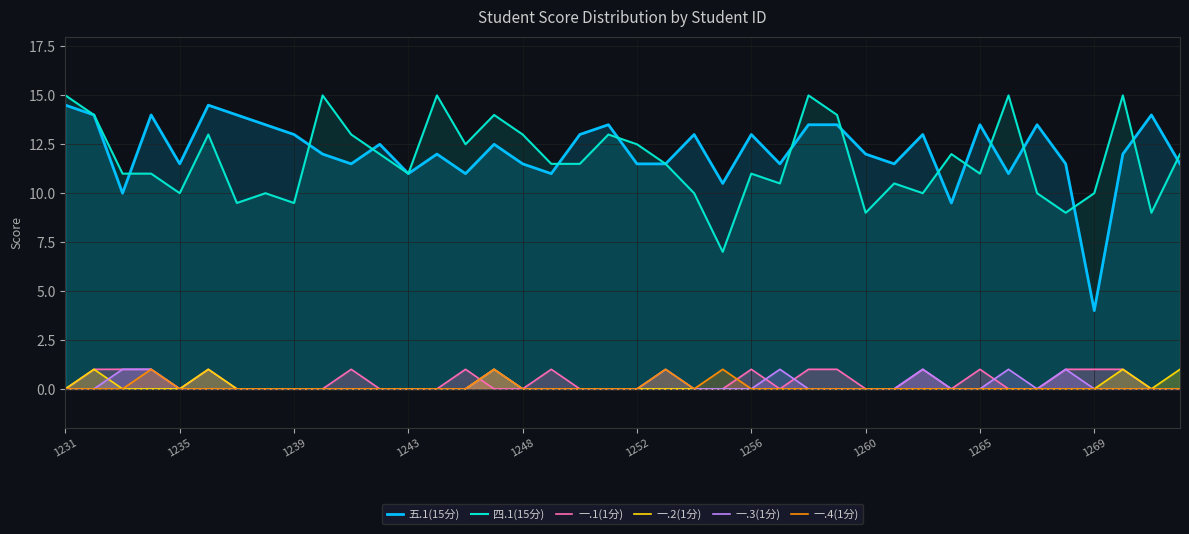

How many categories are shown in the chart?

40